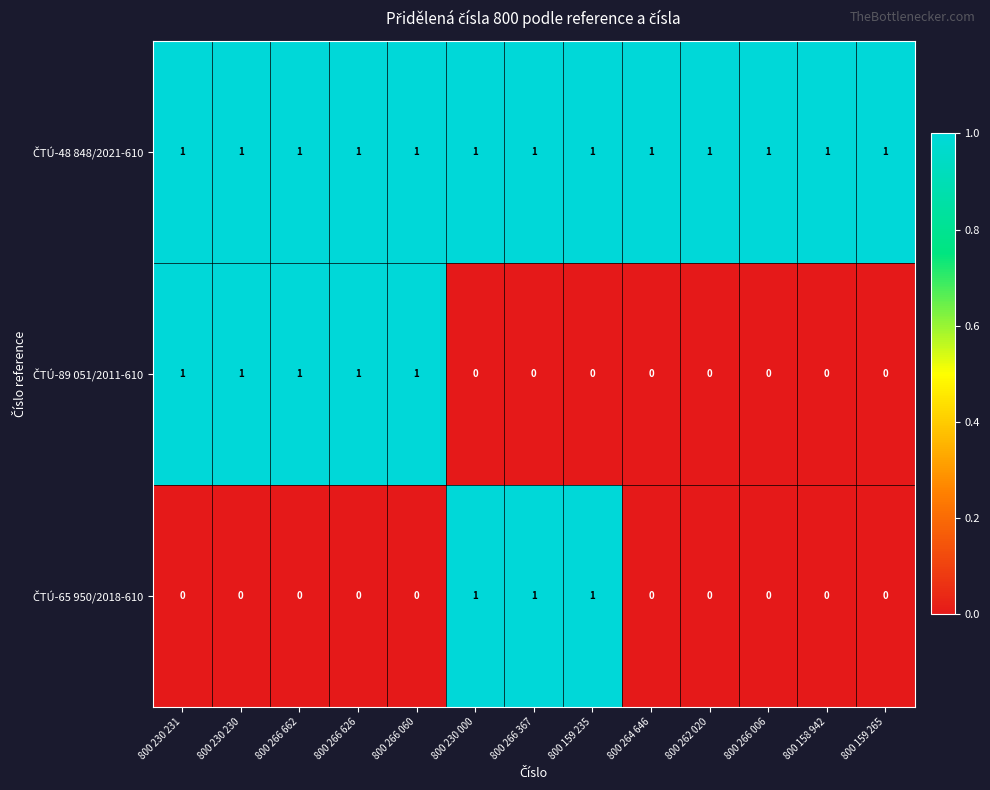

At how many categories does at least one series exceed 0?

13